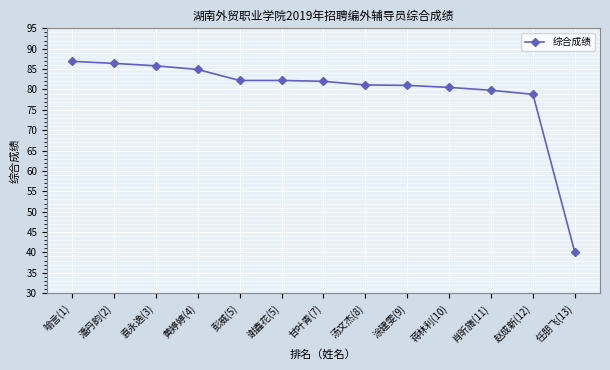

What value does the data have at 潘丹韵(2)?

86.4